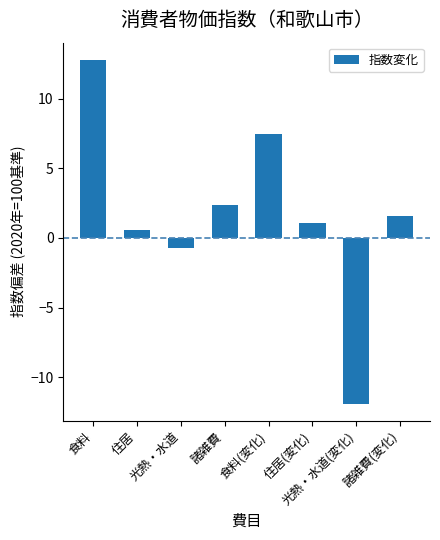

Reading left to right, list all the values displayed in this chart.

食料=12.8	住居=0.6	光熱・水道=-0.7	諸雑費=2.4	食料(変化)=7.5	住居(変化)=1.1	光熱・水道(変化)=-11.9	諸雑費(変化)=1.6